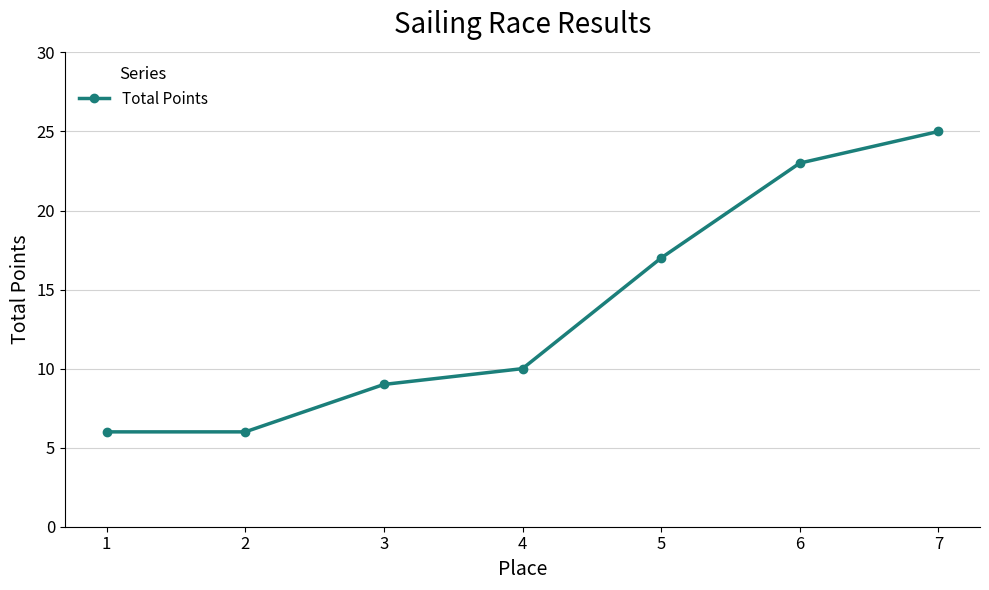

The value at 7 is 17. True or false?

False